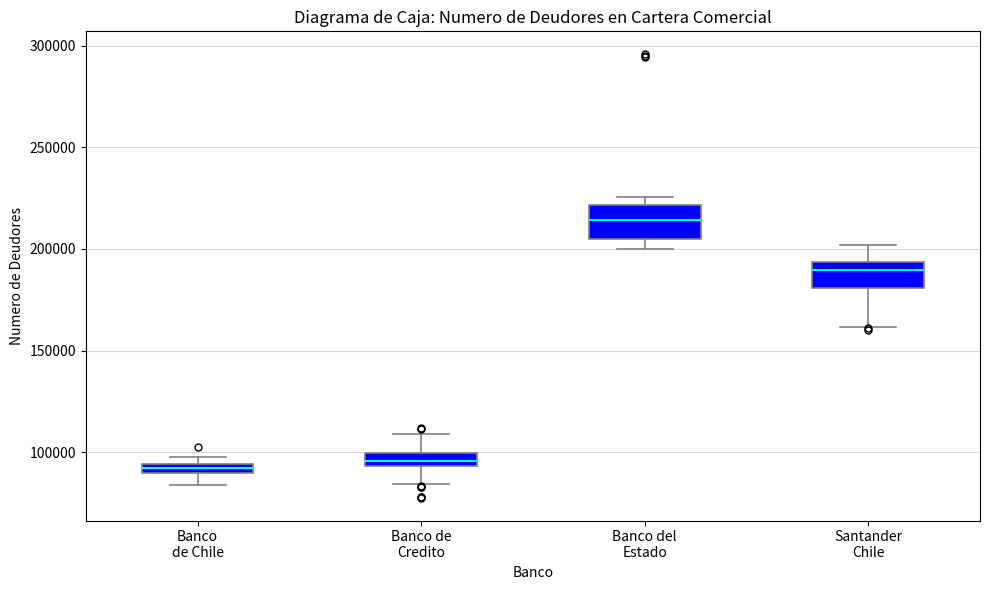

Where is the upper edge of the box for Banco de Credito on the y-axis? The values are not printed on the chart, so give them approximately, as read against the axis.

100000